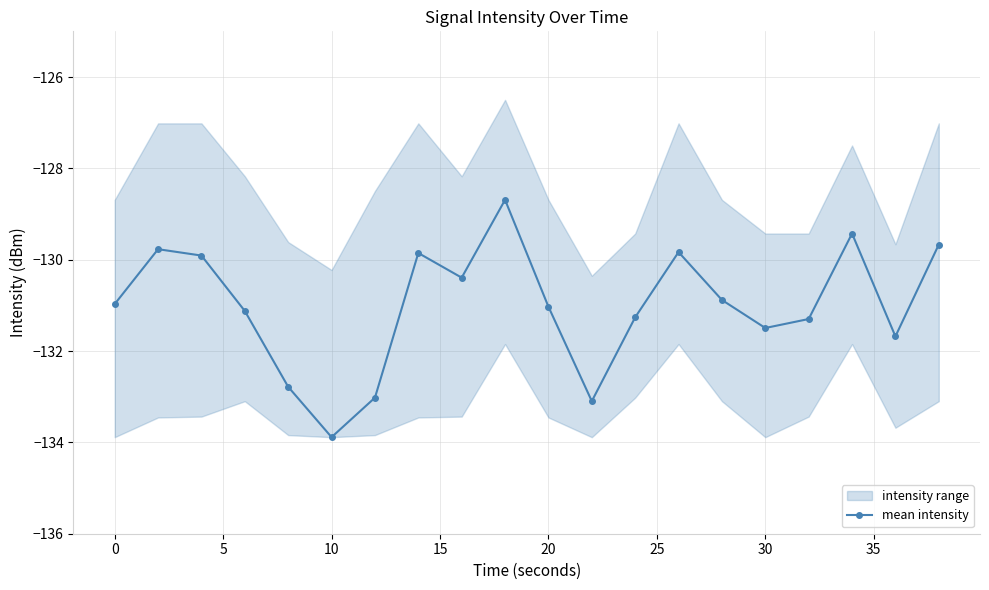

In mean intensity, how many points are lower than both neighbors (excluding endpoints)?

5